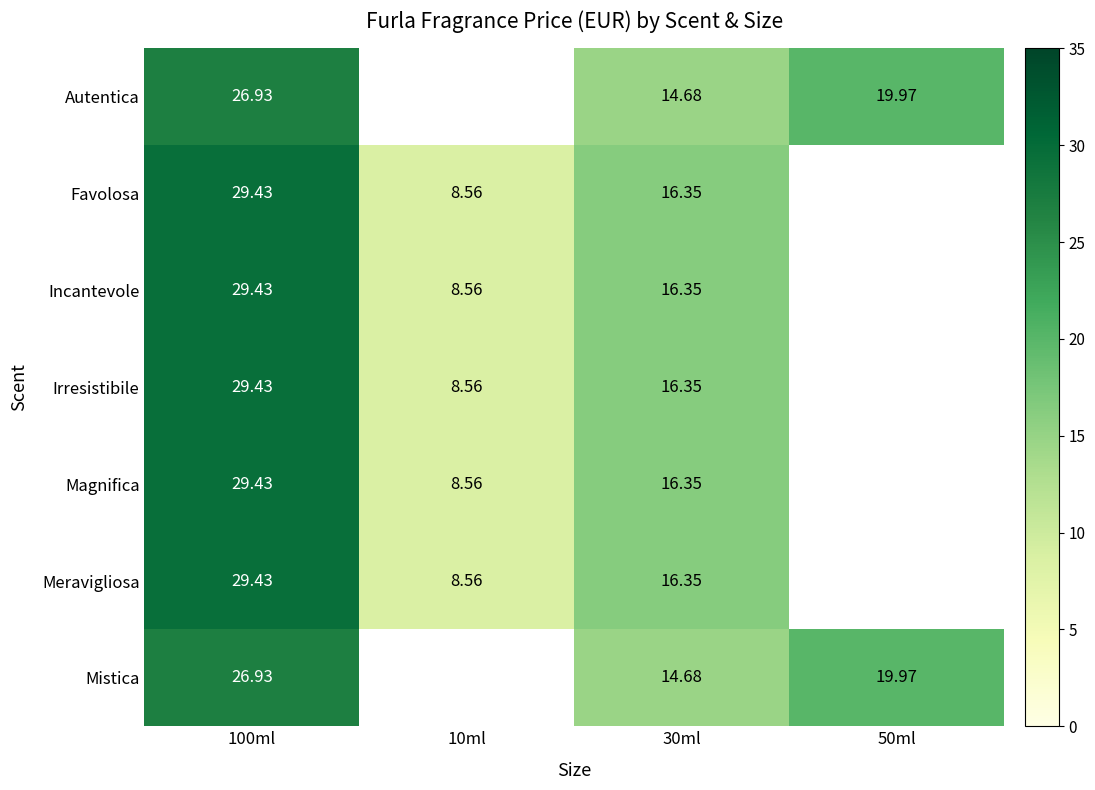

The Meravigliosa series shows 8.6 at 10ml. True or false?

True